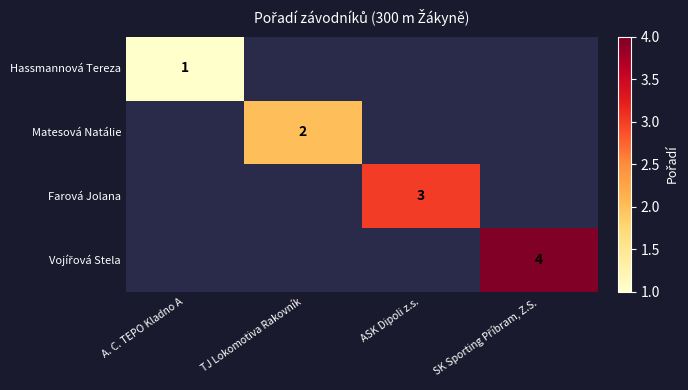

The Farová Jolana series shows 3 at ASK Dipoli z.s.. True or false?

True